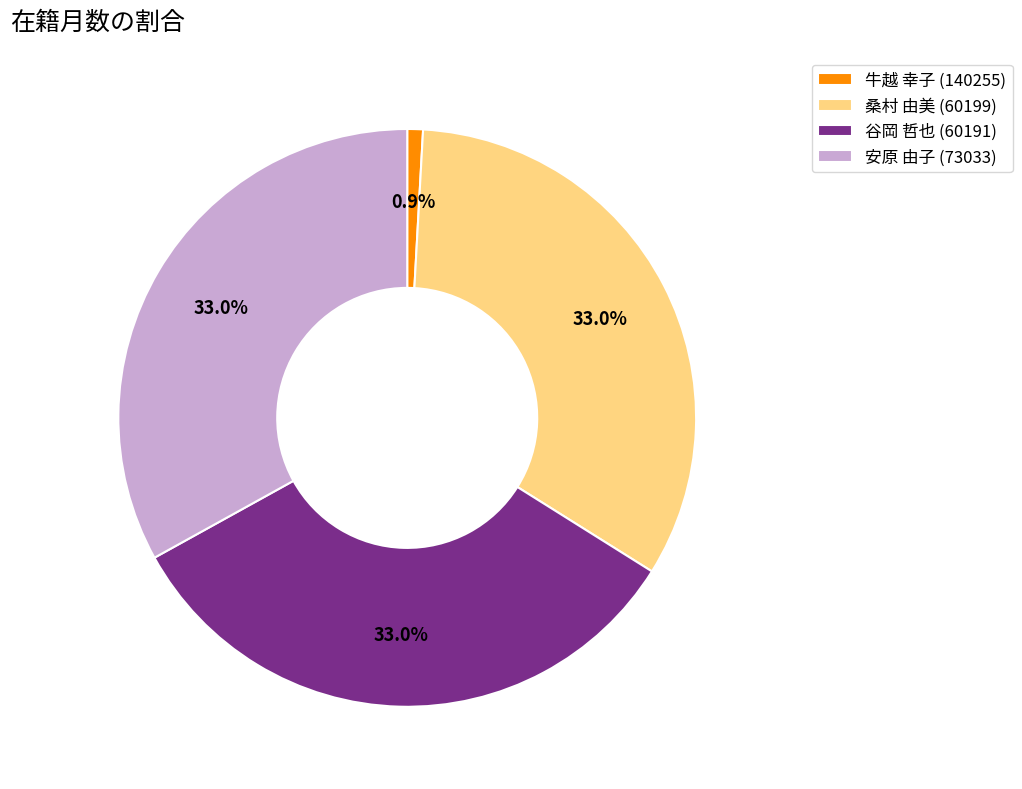

What percentage is the 安原 由子 (73033) slice, to the nearest percent?

33%